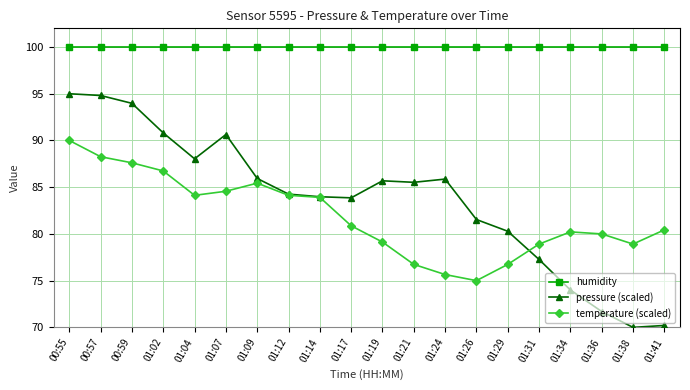

Rank the series at 01:29 from highest to lowest value.

humidity, pressure (scaled), temperature (scaled)